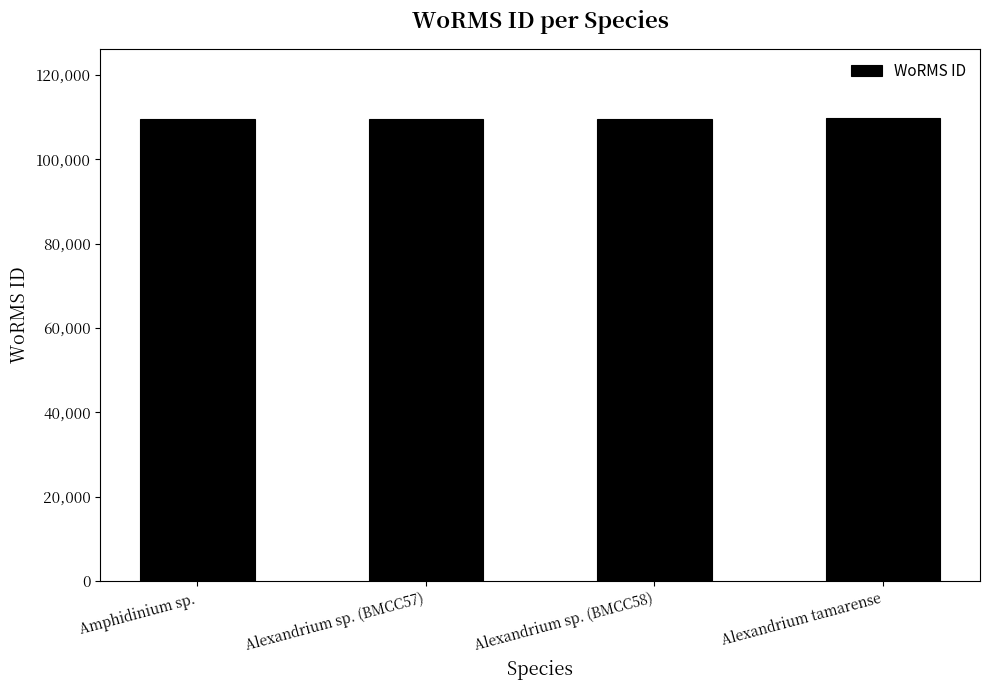

What is the difference between the values at Alexandrium sp. (BMCC57) and Alexandrium tamarense?

244